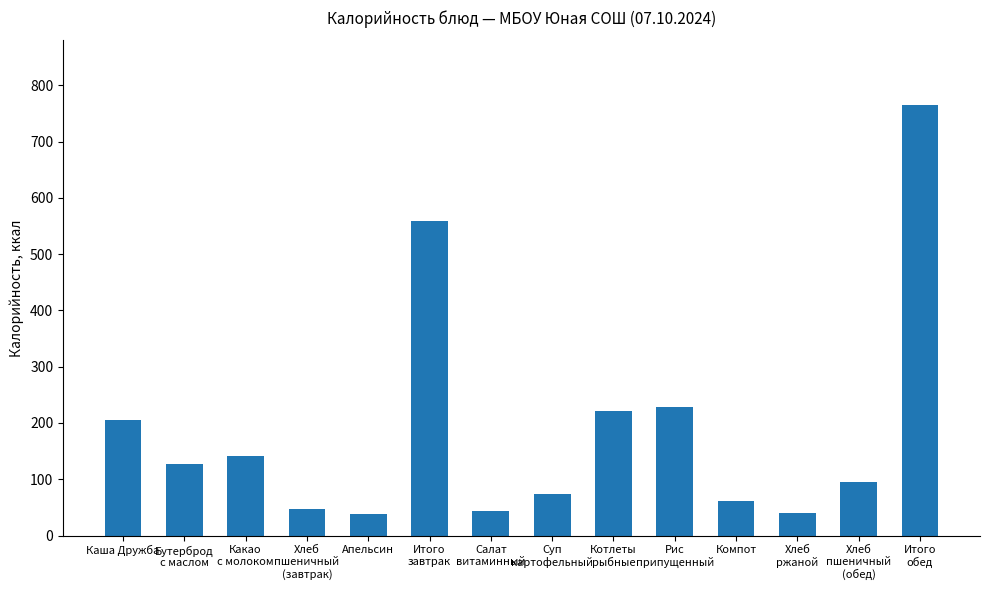

What is the smallest value displayed?

38.2